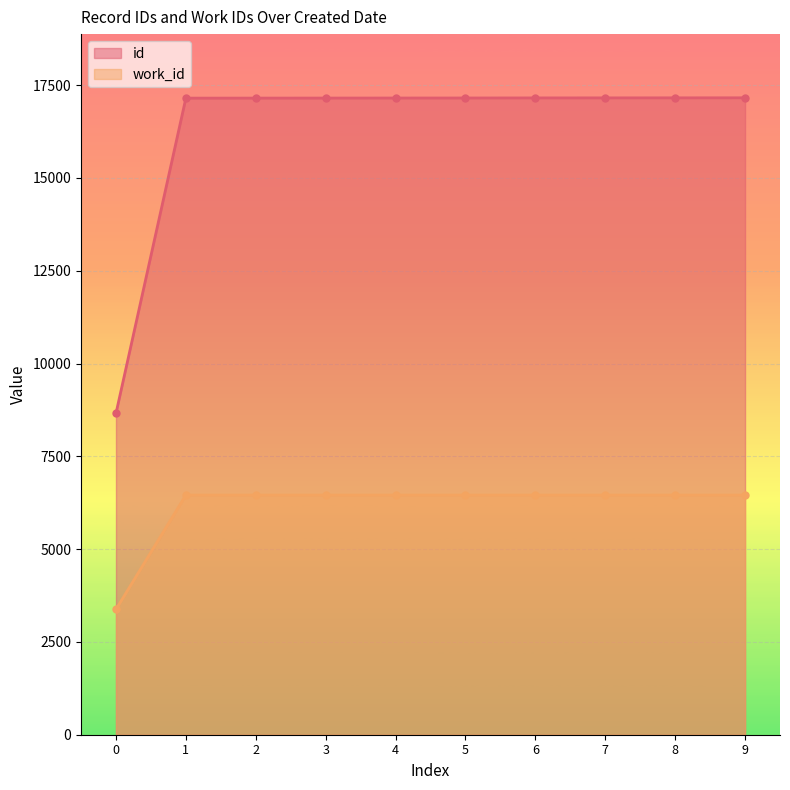

True or false: work_id has more than 2 interior local peaks.

False